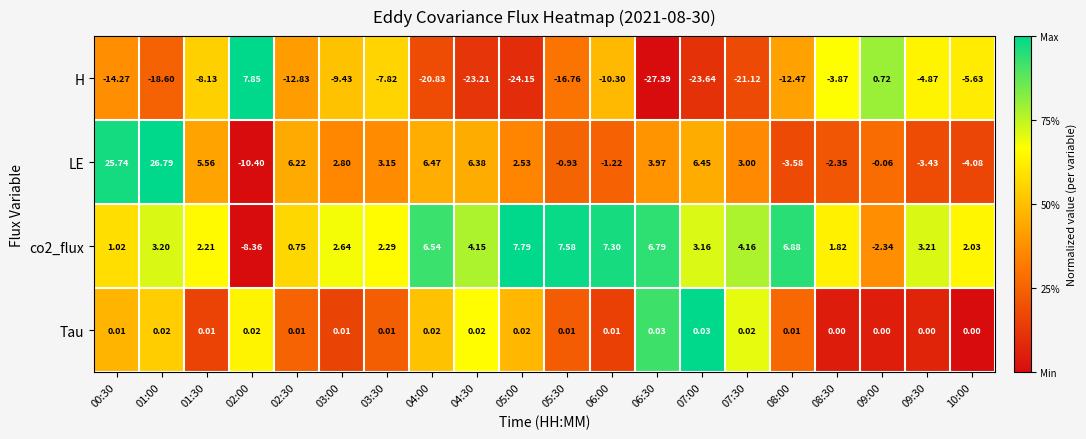

Is the value of LE at 06:00 greater than the value of H at 07:30?

Yes